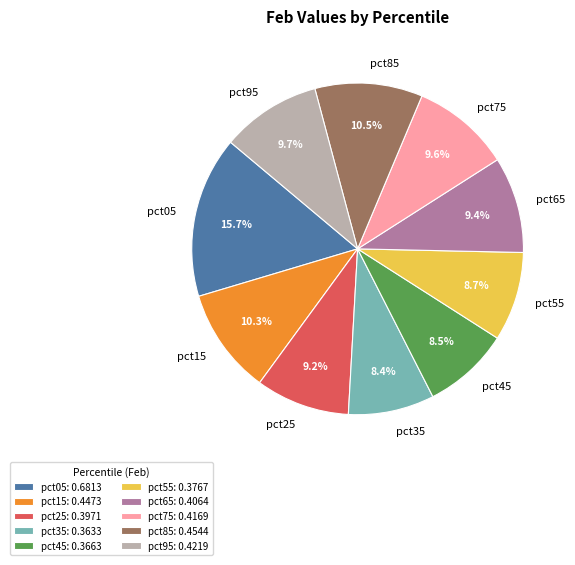

To the nearest percent, what is the average slice percentage?

10%